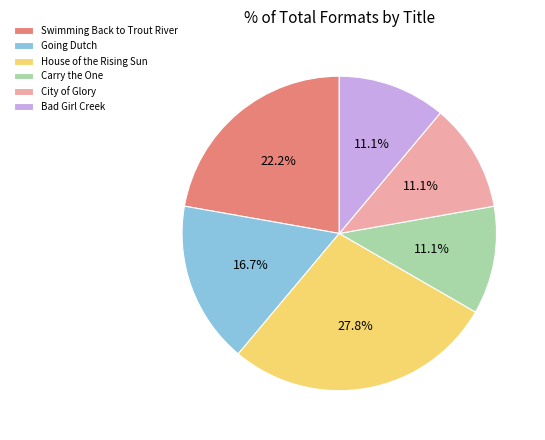

Is there any slice that represents more than half of the pie?

No